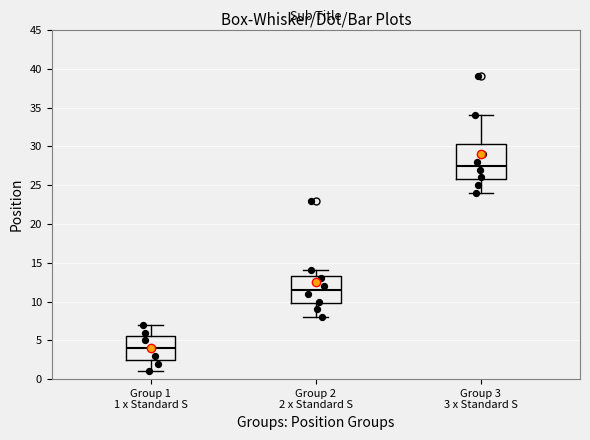

Comparing the boxes themselves (not the whiskers), which one is the tallest?

Group 3 3 x Standard S